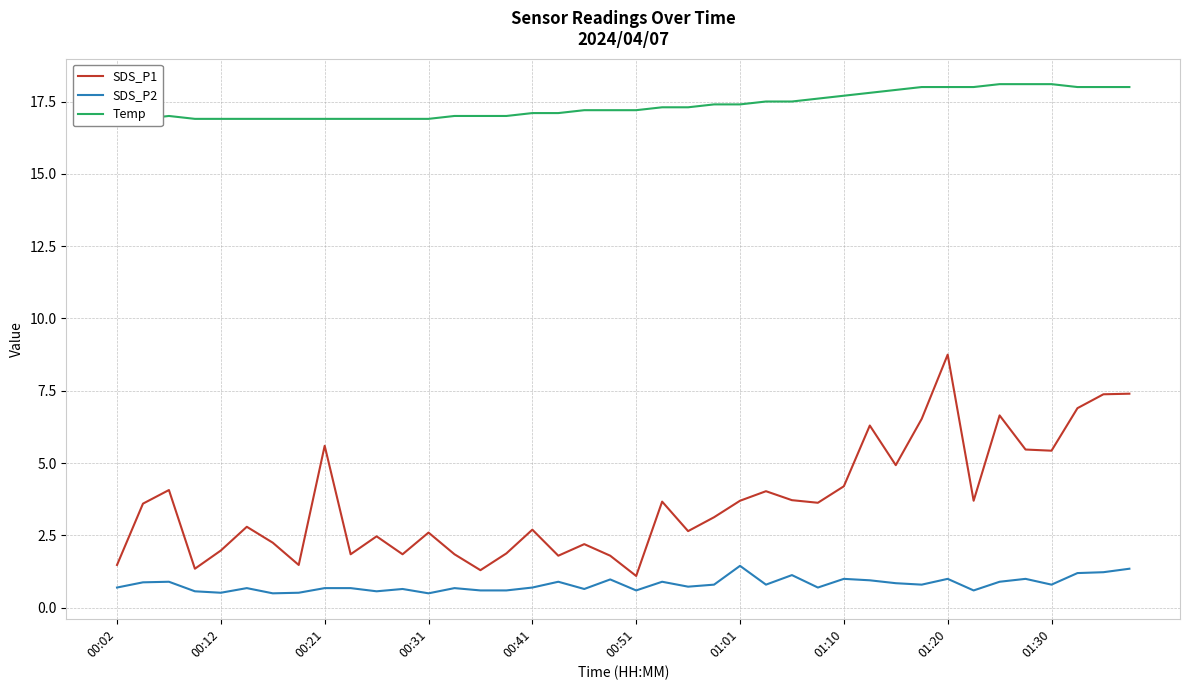

The SDS_P2 series shows 1.6 at 26. True or false?

False